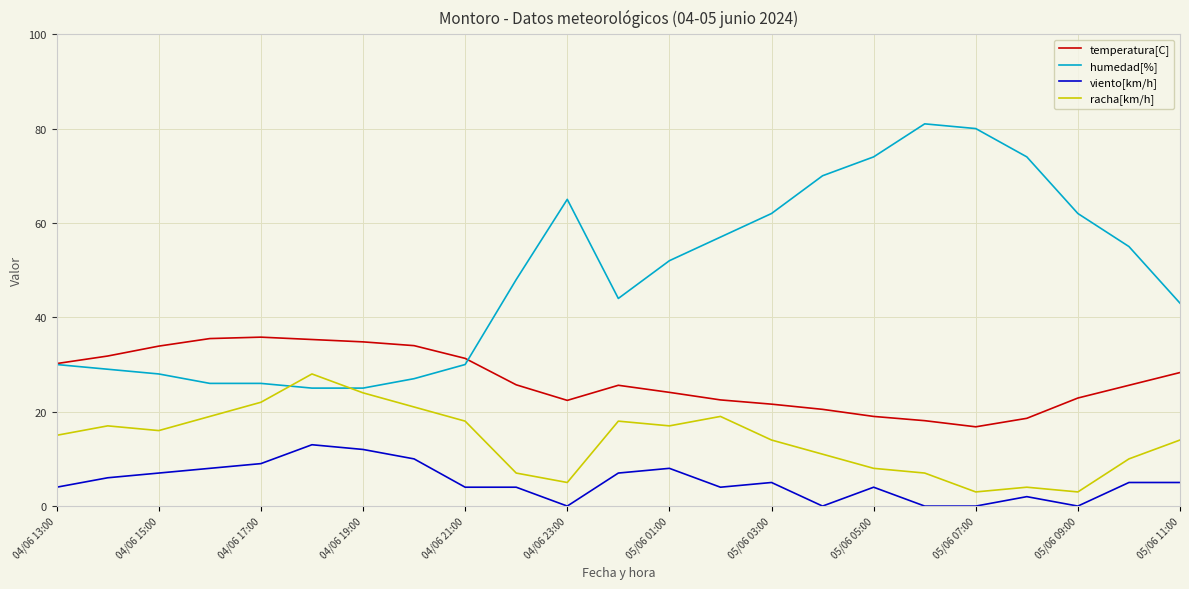

What is the difference between the maximum and second lowest values in the humedad[%] series?

56.0